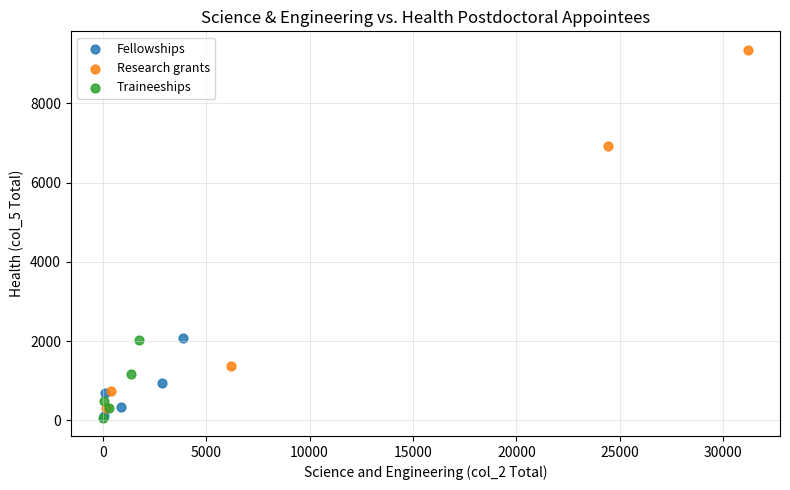

Which series has the largest Y range (max minus min)?

Research grants